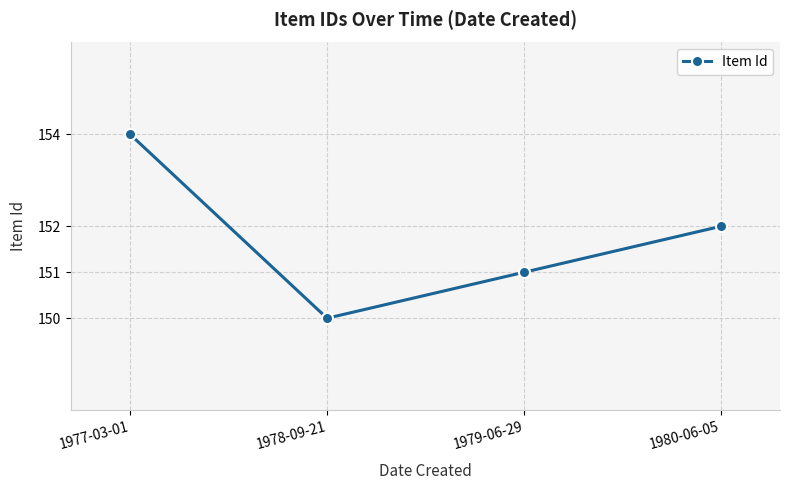

What is the label of the 2nd point from the left?

1978-09-21